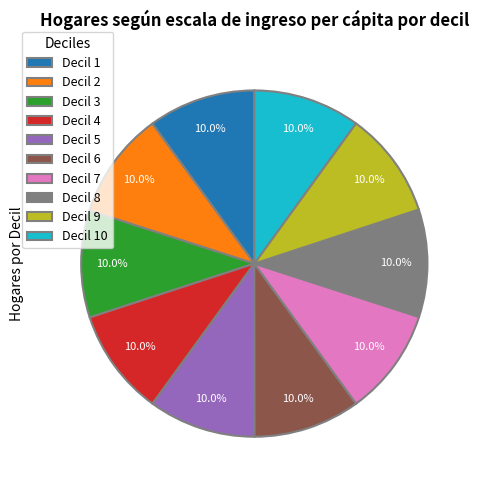

Is there a majority slice in this chart?

No